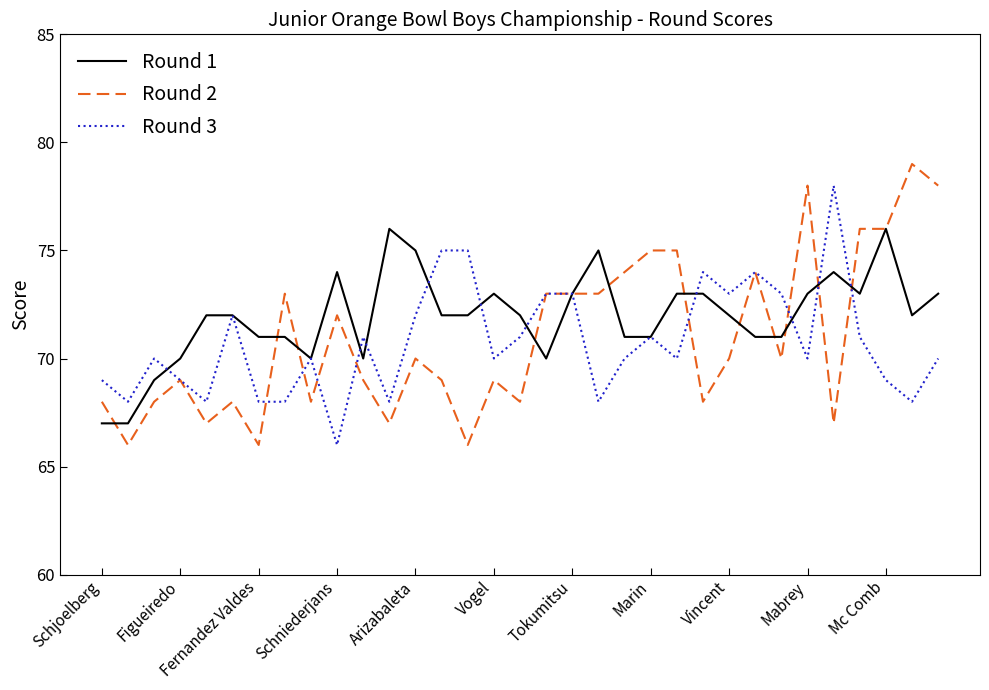

True or false: Round 1 and Round 2 intersect in this chart.

True